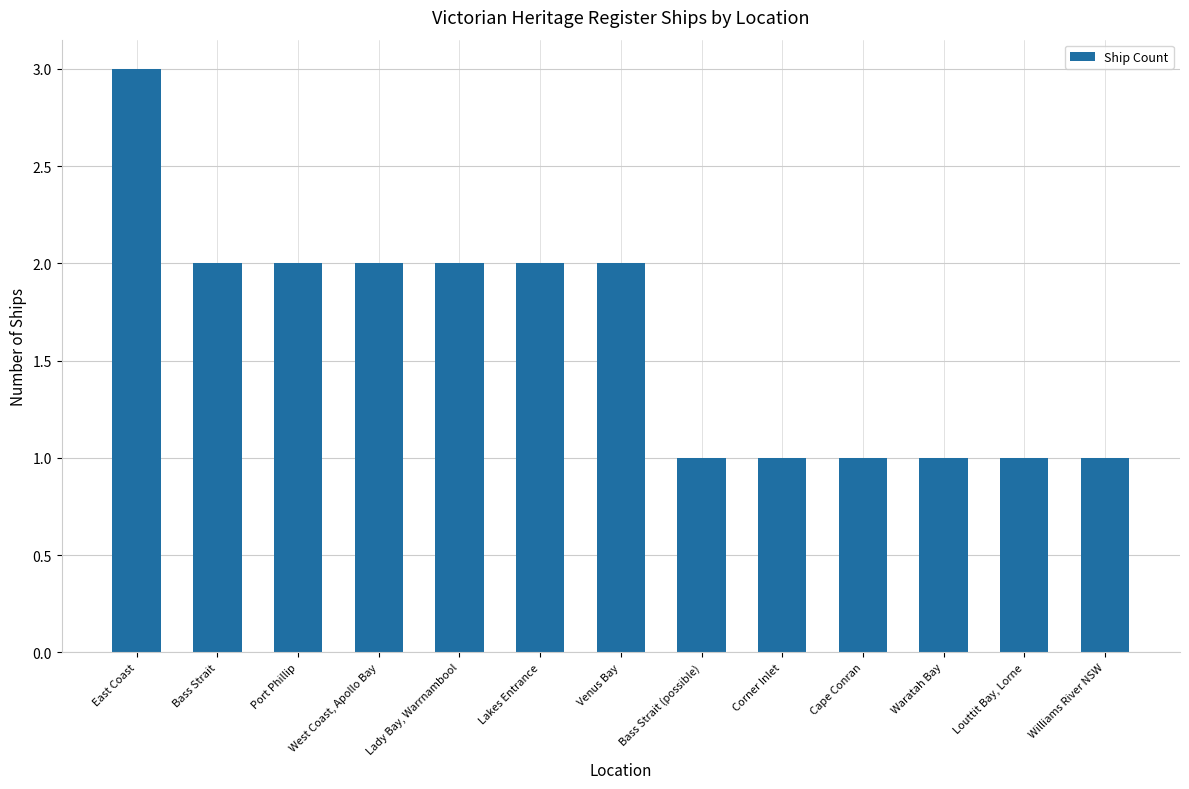

Between East Coast and Lady Bay, Warrnambool, which is larger?

East Coast